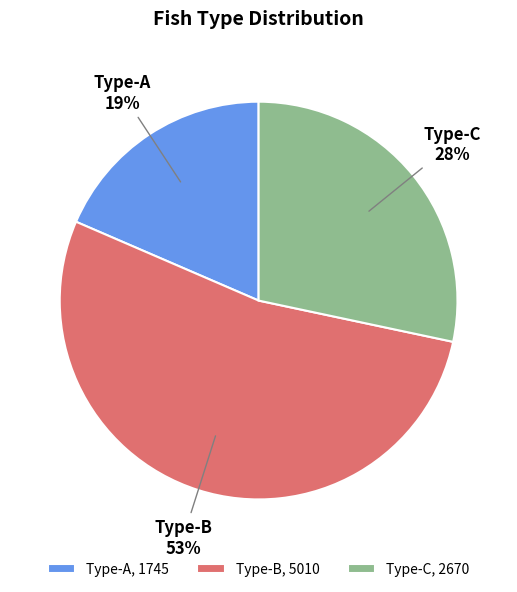

To the nearest percent, what percentage of the pie is Type-C?

28%